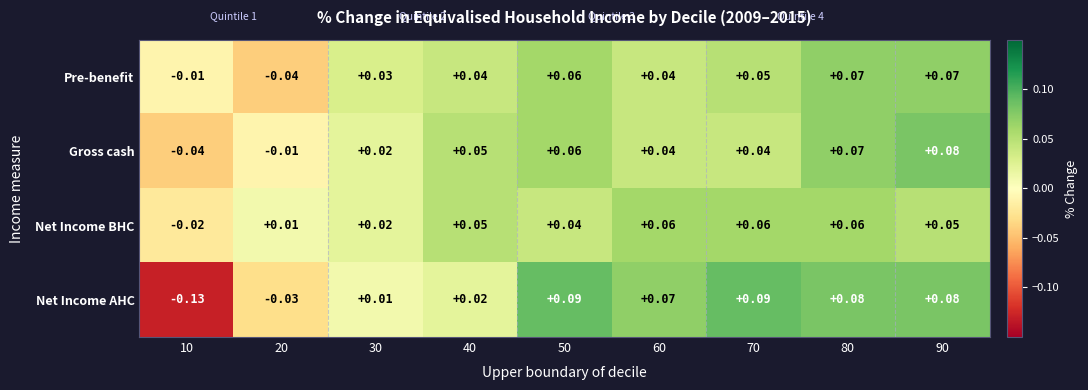

Is the value of Gross cash at 20 greater than the value of Net Income BHC at 10?

Yes